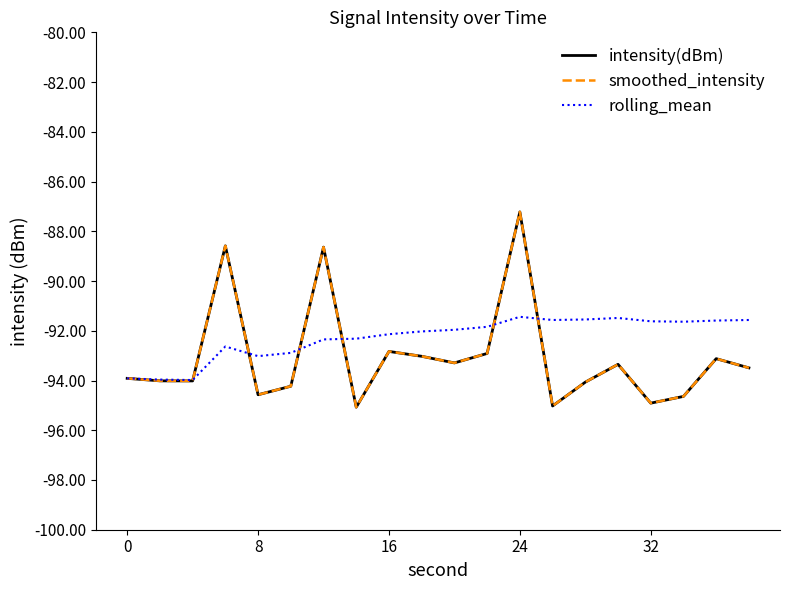

Is this an area chart (filled region under the line)?

No